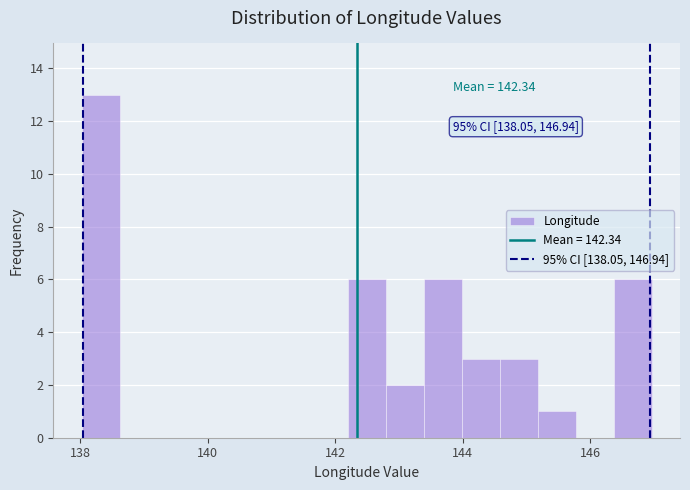

Read against the x-axis, roughly where is the centre of the tallest bar?

138.4